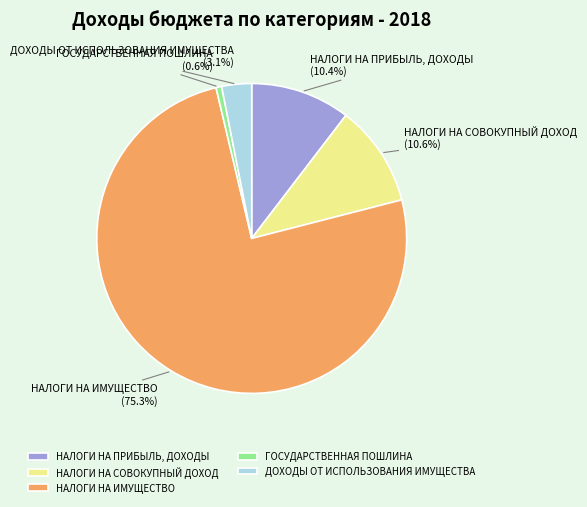

True or false: НАЛОГИ НА СОВОКУПНЫЙ ДОХОД accounts for 24% of the total.

False